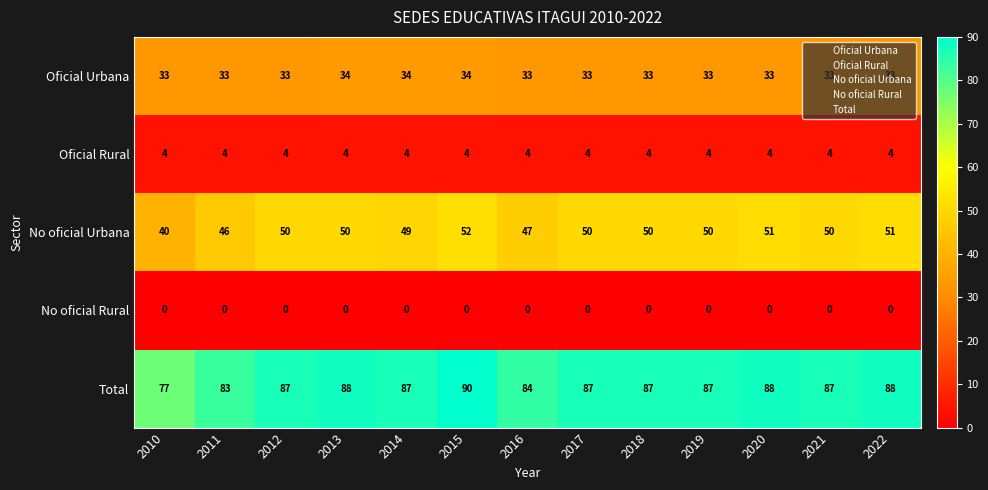

At which category is the sum across all series the highest?

2015